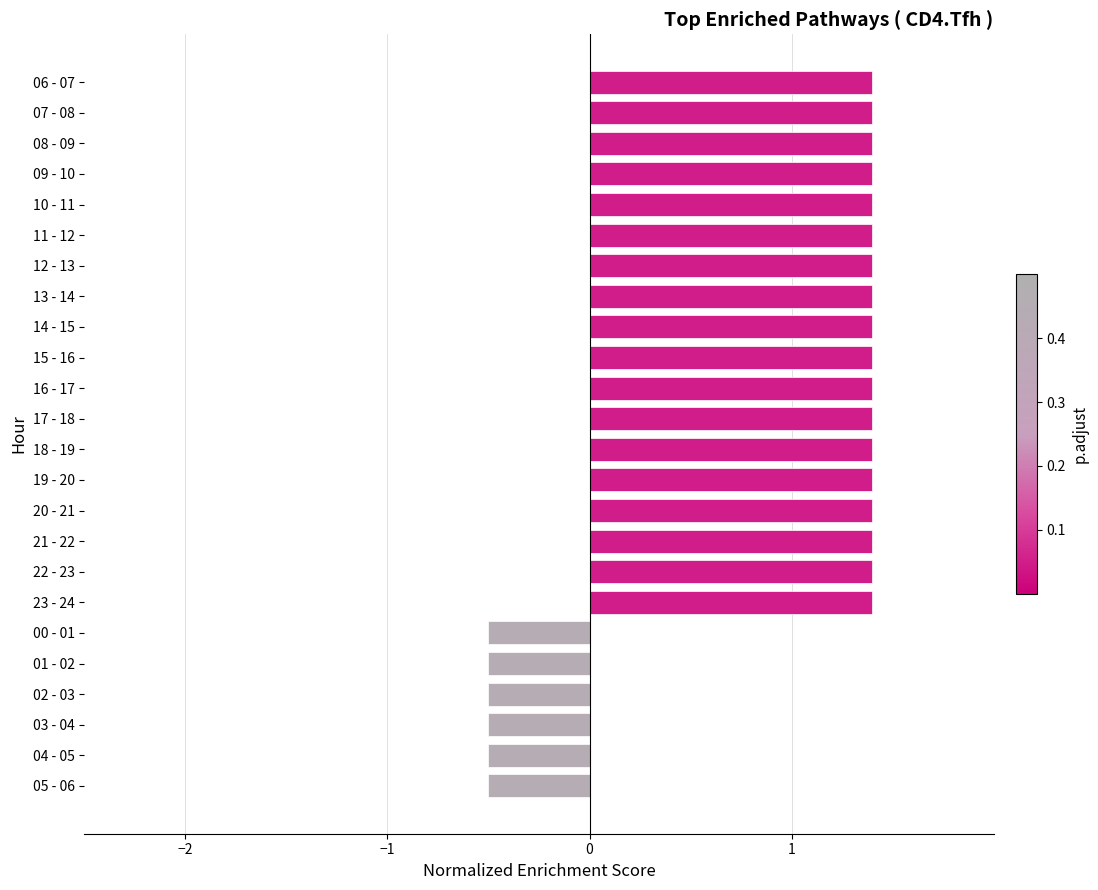

What is the value of the 19th bar from the top?

-0.5